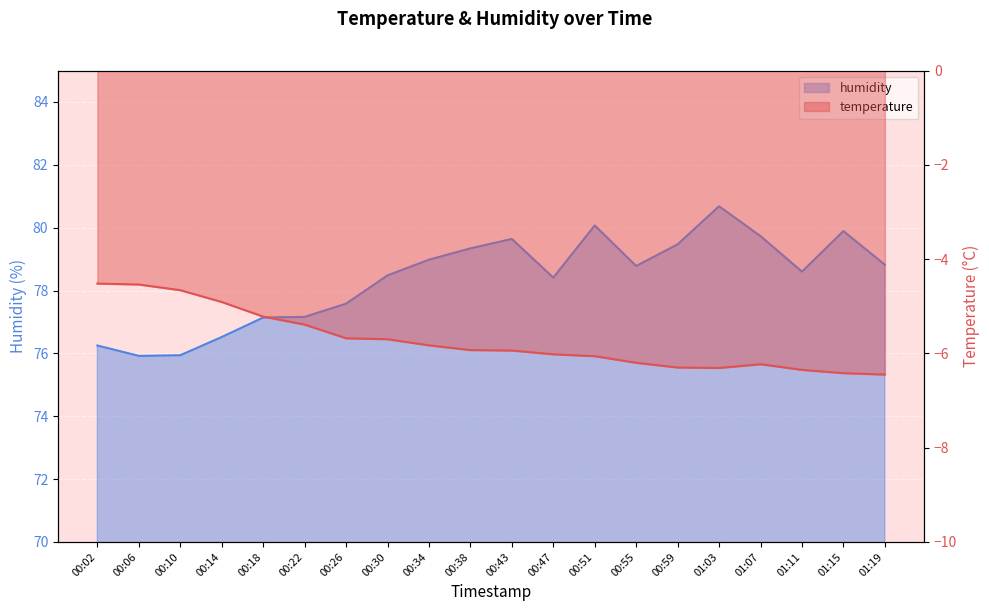

What is the minimum value for temperature?

-6.5